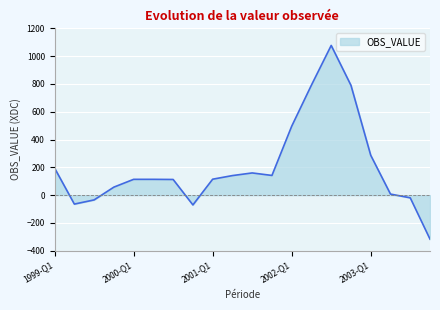

What is the minimum value shown in the chart?

-316